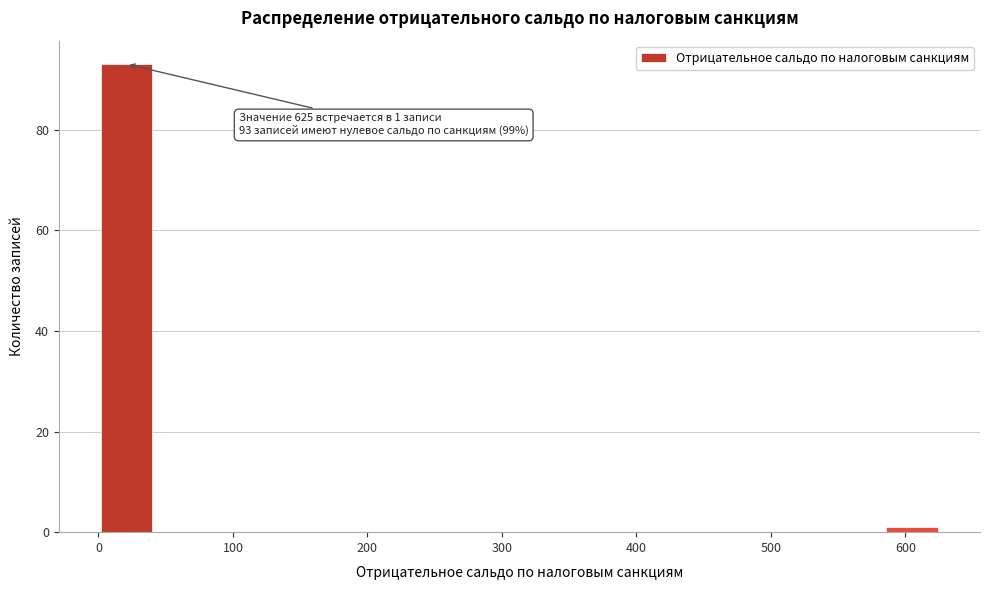

Over which range of the x-axis is the bar tallest?

0 to 40